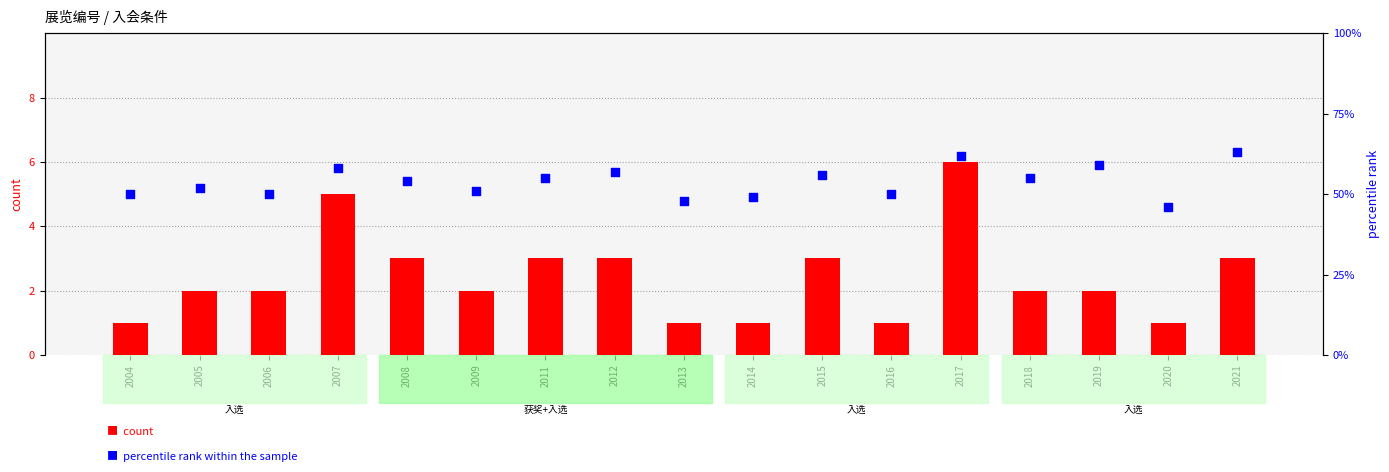

At which category is the sum across all series the highest?

2017